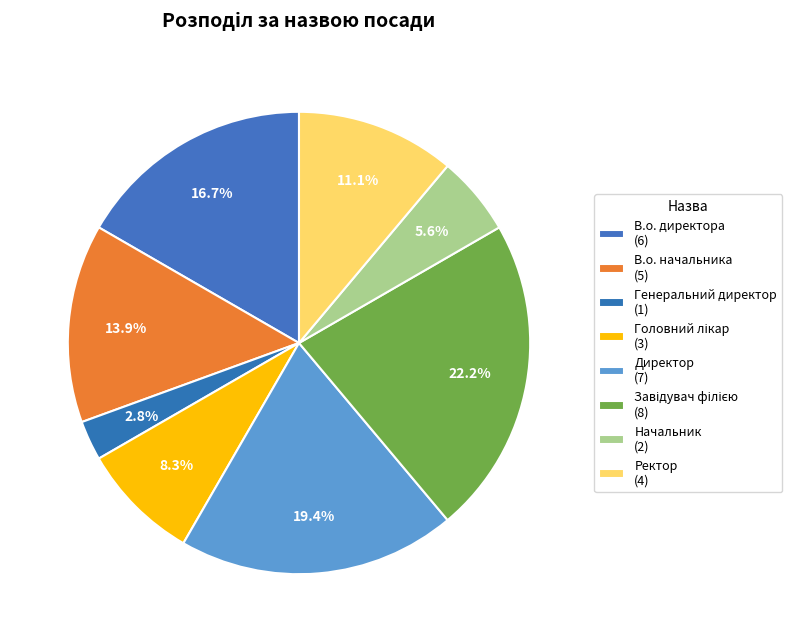

How many segments does this pie chart have?

8